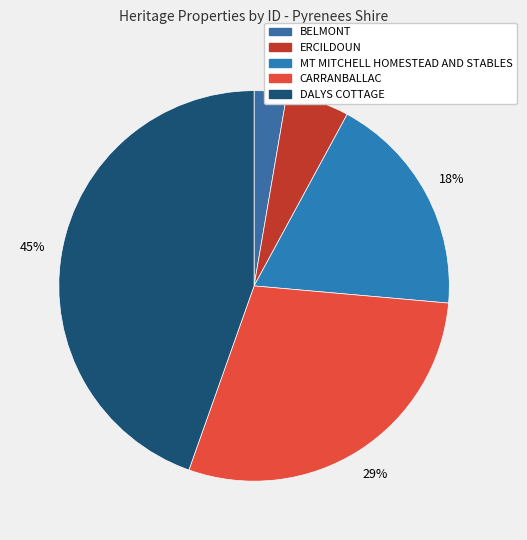

How many segments does this pie chart have?

5